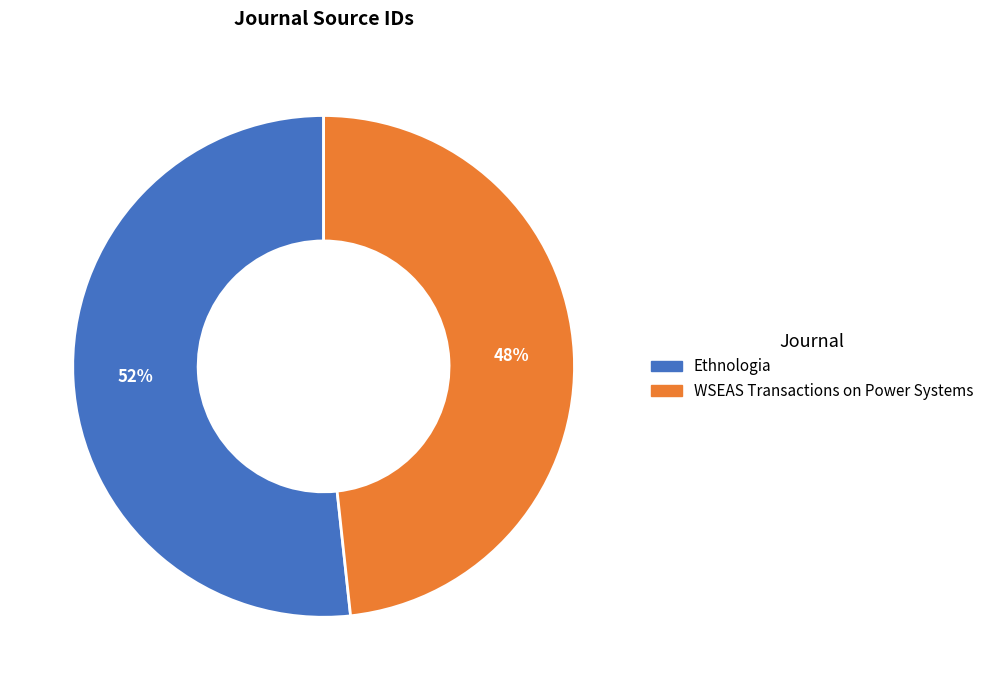

Rank the categories by value from highest to lowest.

Ethnologia, WSEAS Transactions on Power Systems